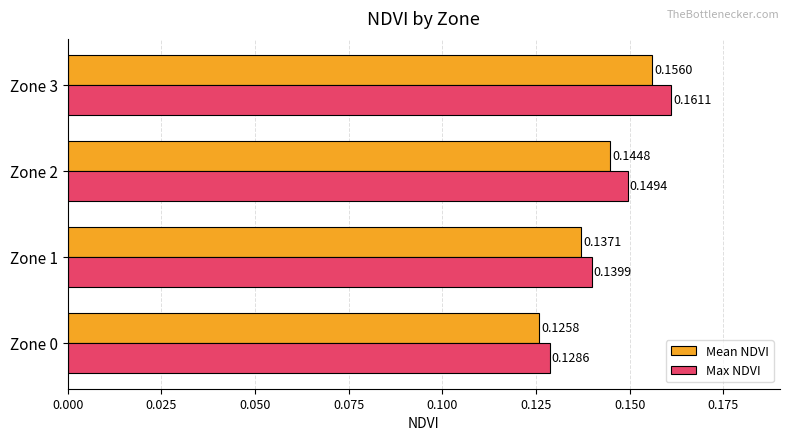

List the series in order of their peak value, highest first.

Max NDVI, Mean NDVI